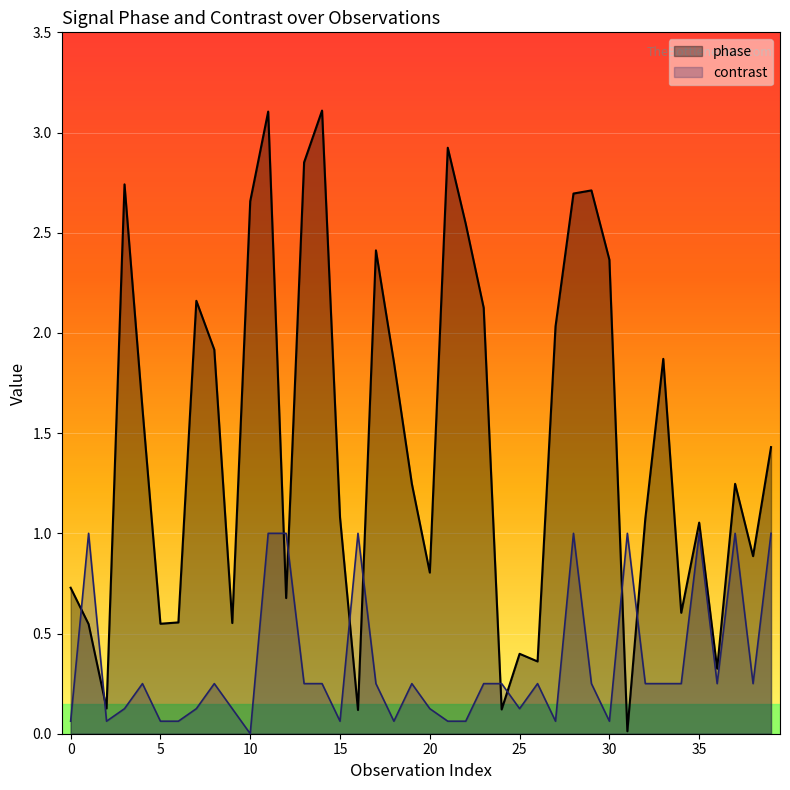

What is the difference between the maximum and minimum values in the phase series?

3.1